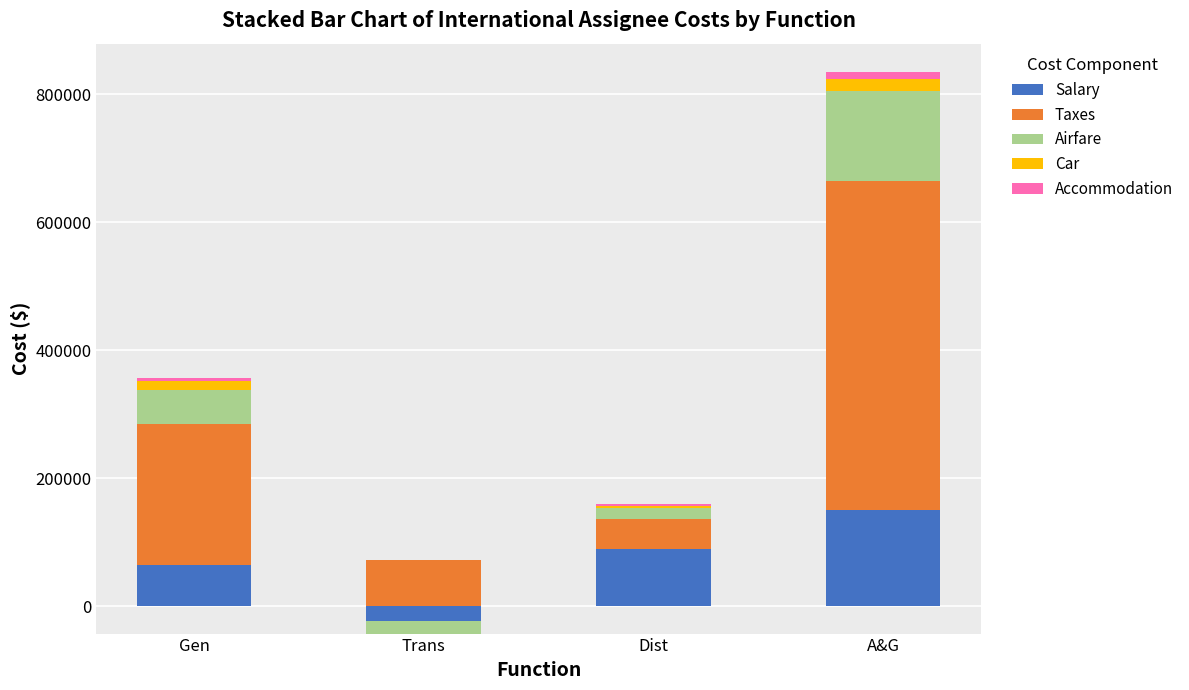

How many distinct data groups are displayed?

5